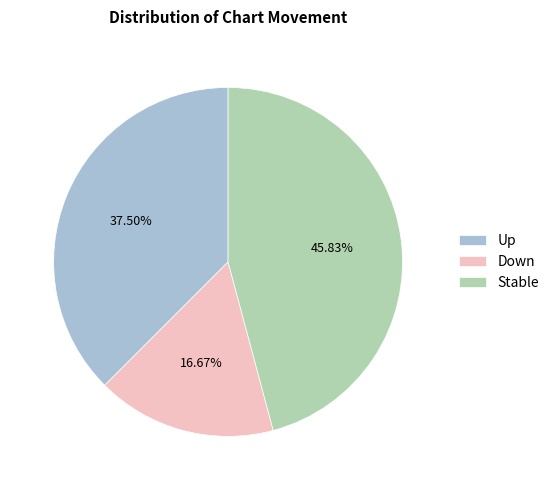

To the nearest percent, what is the difference between the largest and smallest slice percentages?

29%